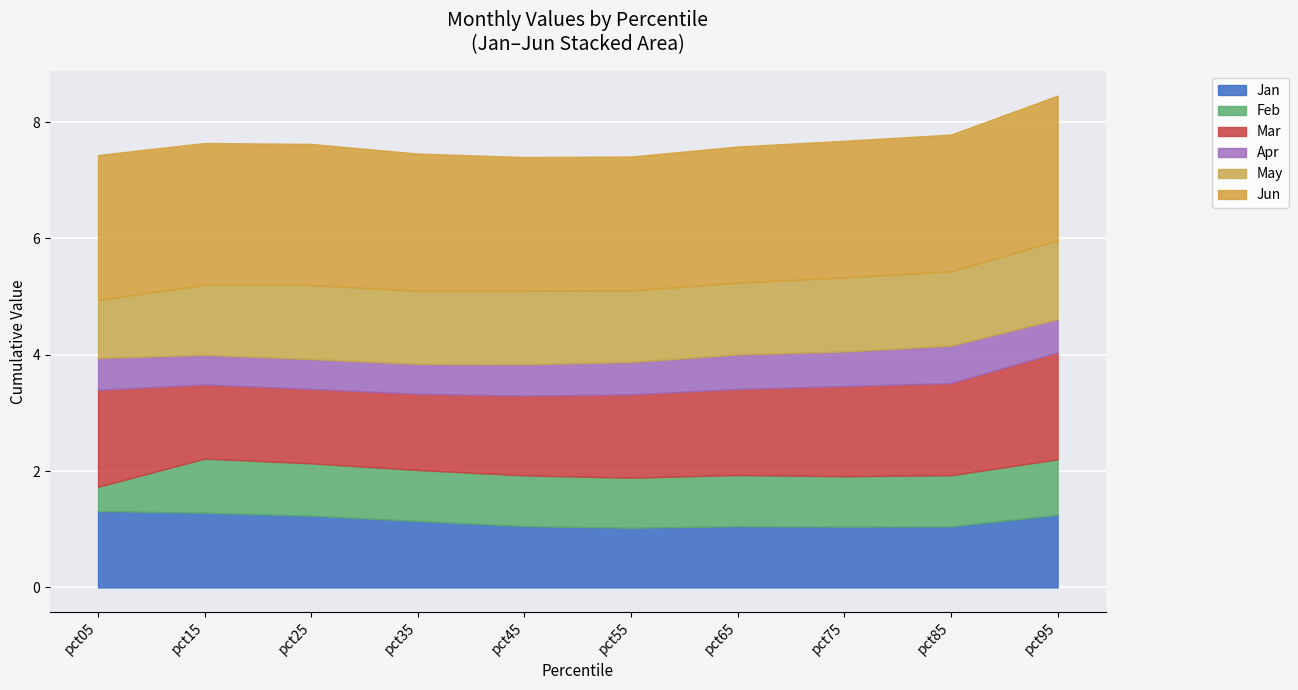

How many lines are shown in the chart?

6